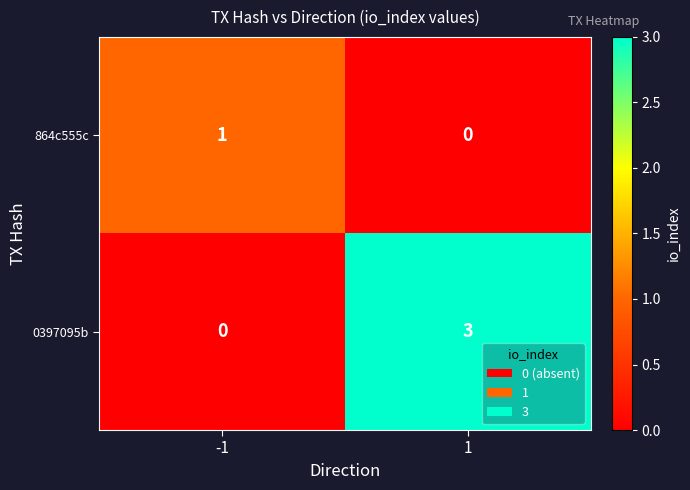

Reading left to right, what are all the values shown in this chart?

864c555c: -1=1	1=0
0397095b: -1=0	1=3